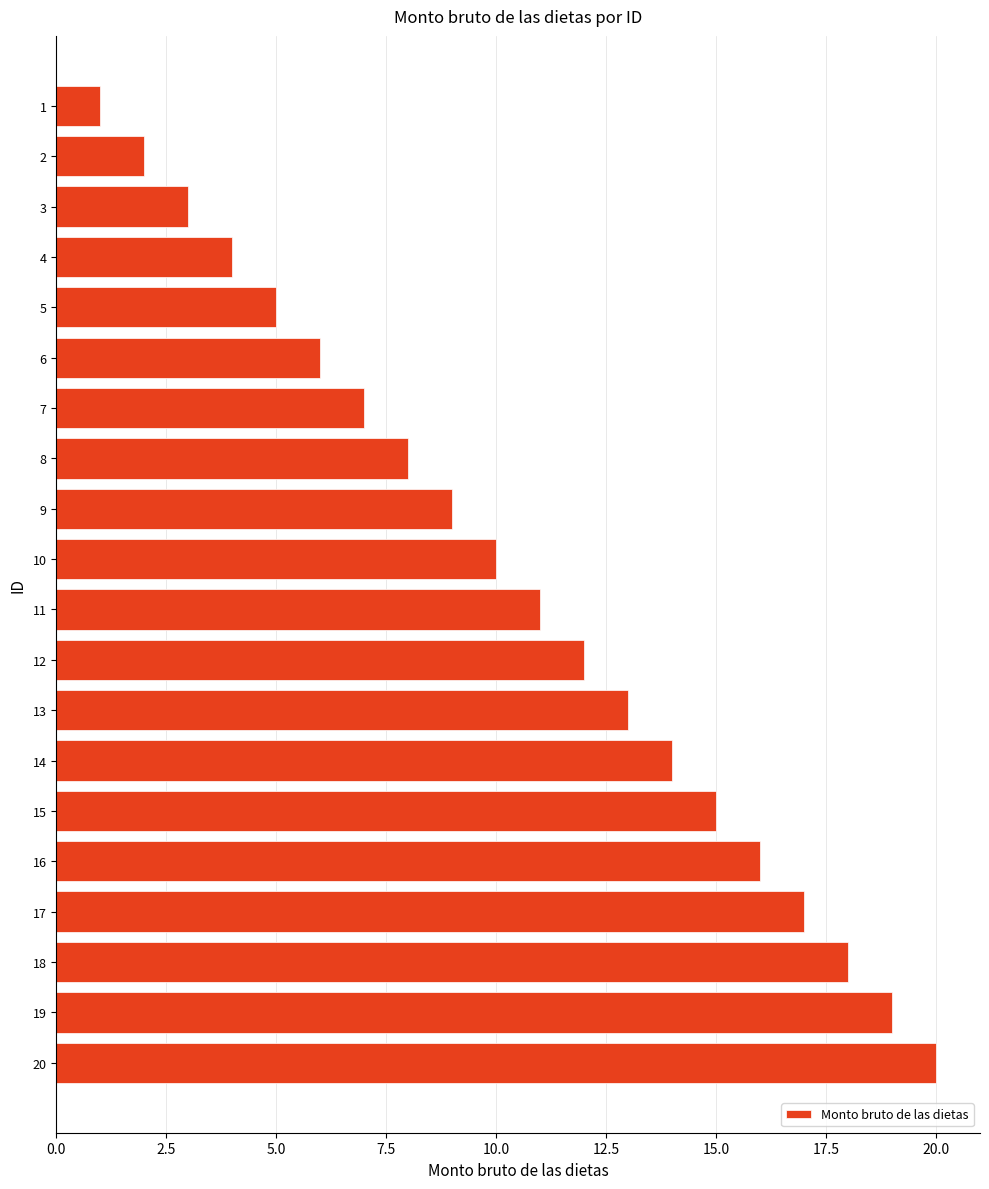

What is the ratio of the value at 14 to the value at 15?

0.9